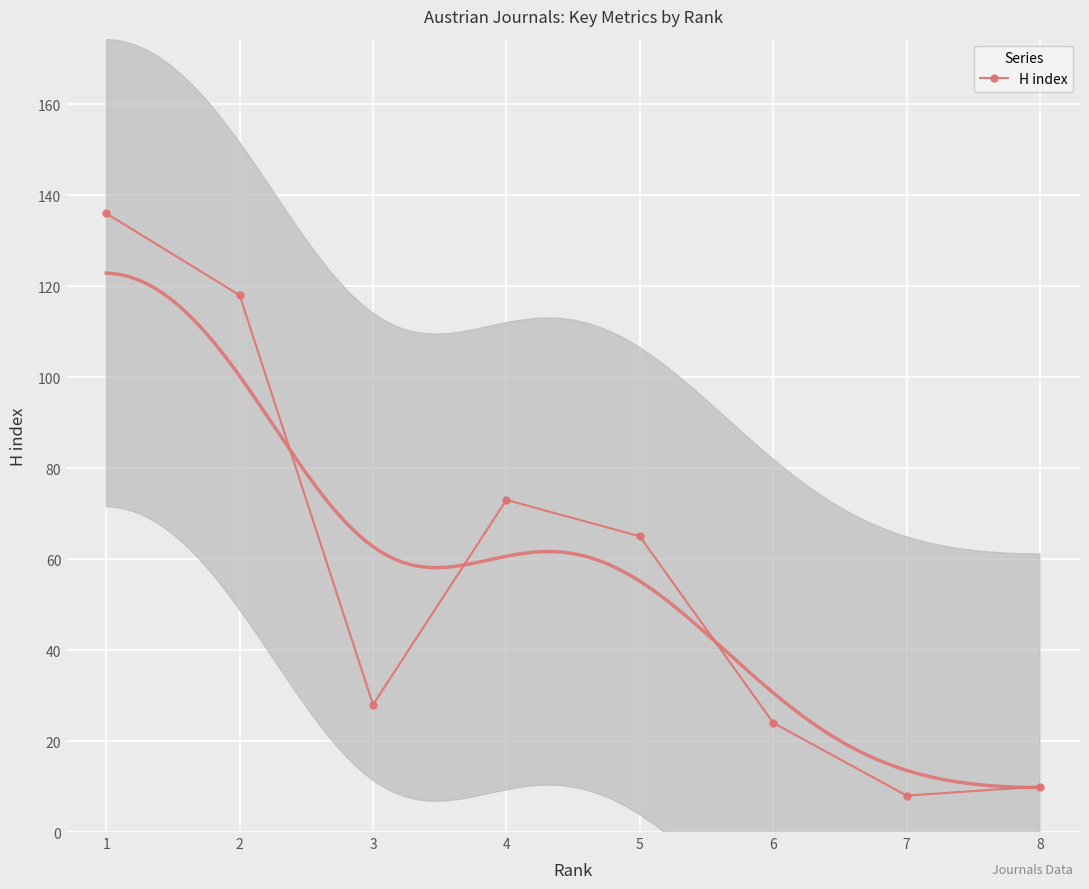

What is the sum of the values at 5 and 3?

93